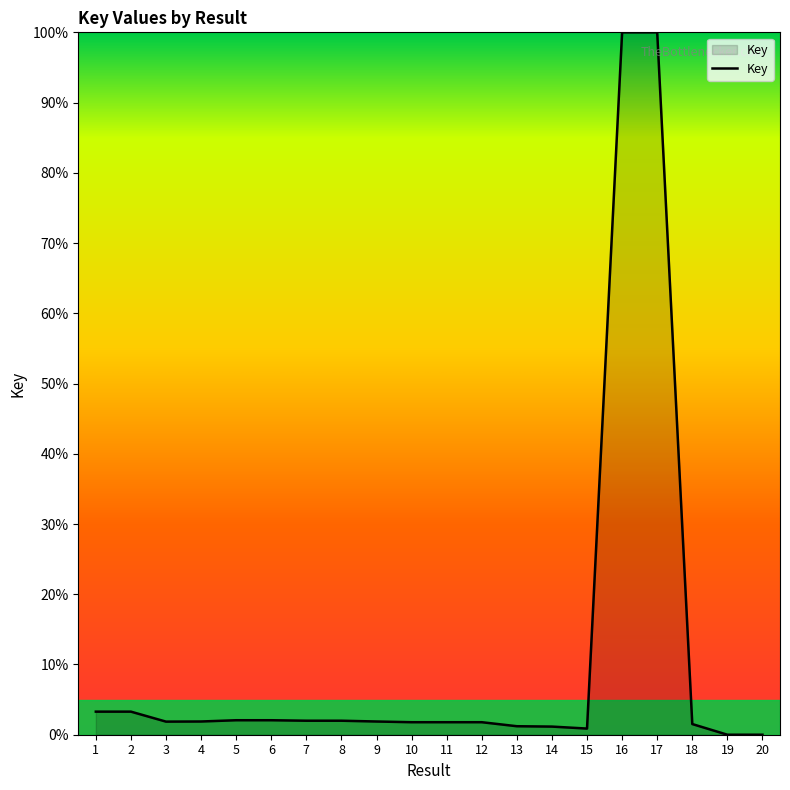

Which has a higher value, 11 or 16?

16